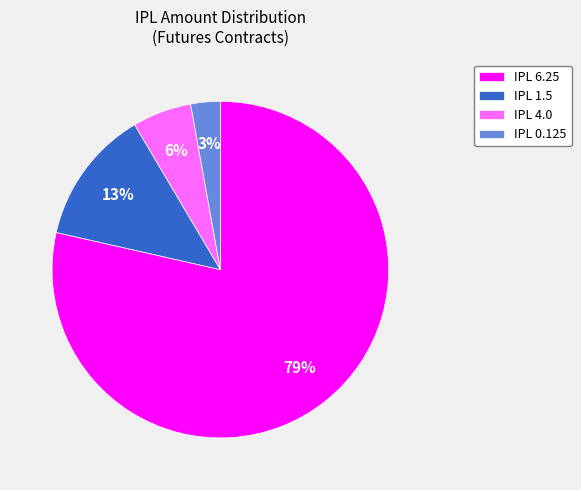

To the nearest percent, what is the combined percentage of IPL 6.25 and IPL 1.5?

91%